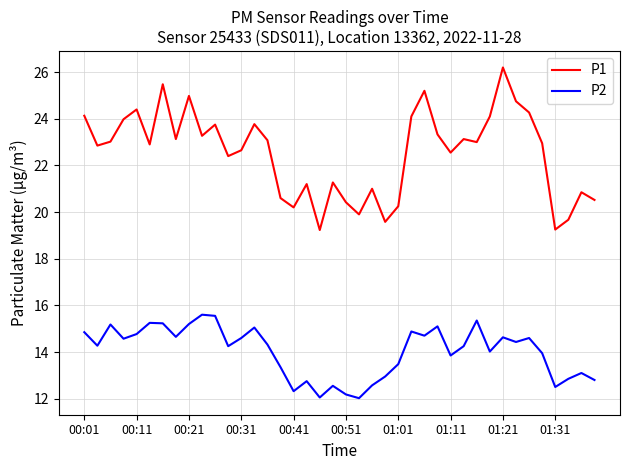

True or false: P2 and P1 intersect in this chart.

False